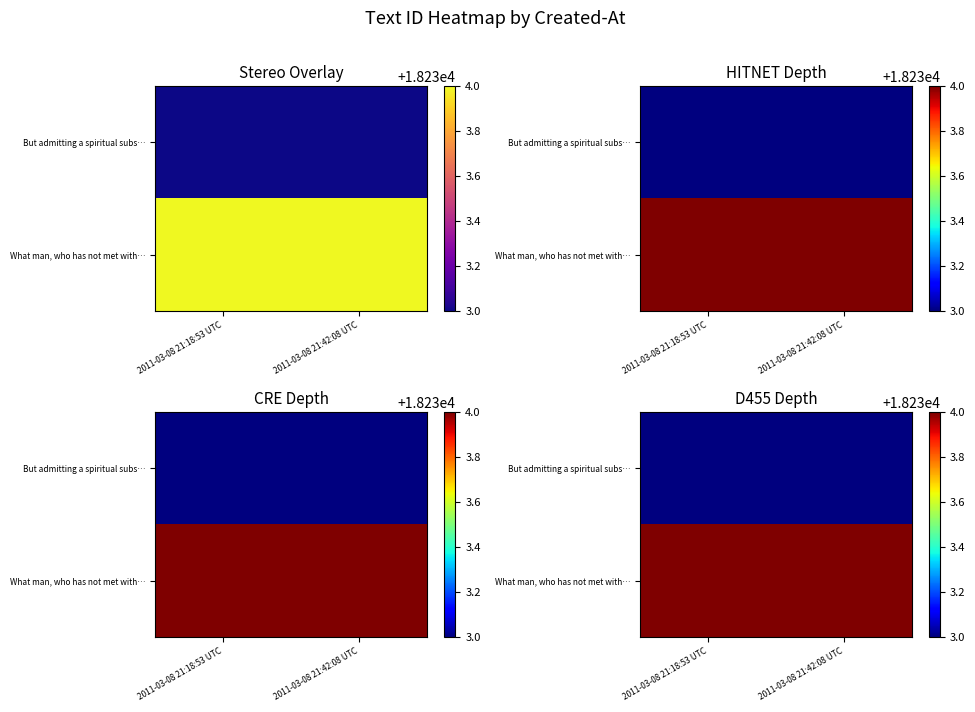

What is the total value across all series at 2011-03-08 21:42:08 UTC?

36467